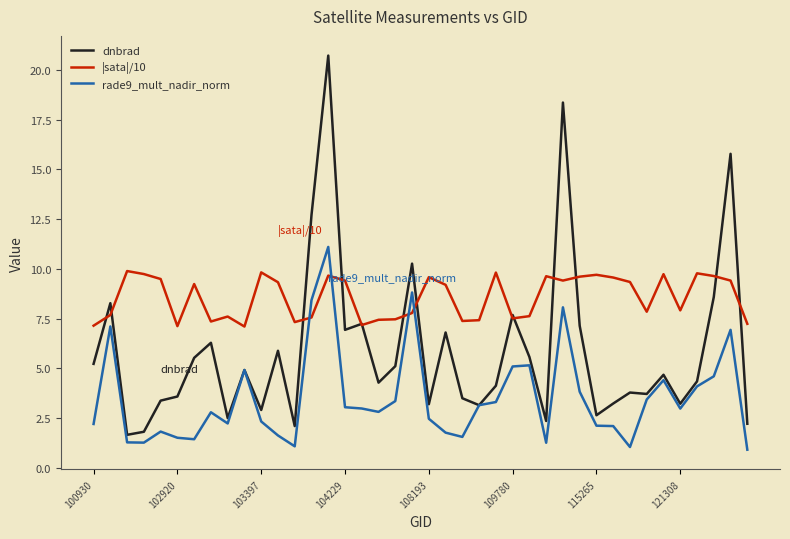

How many lines are shown in the chart?

3